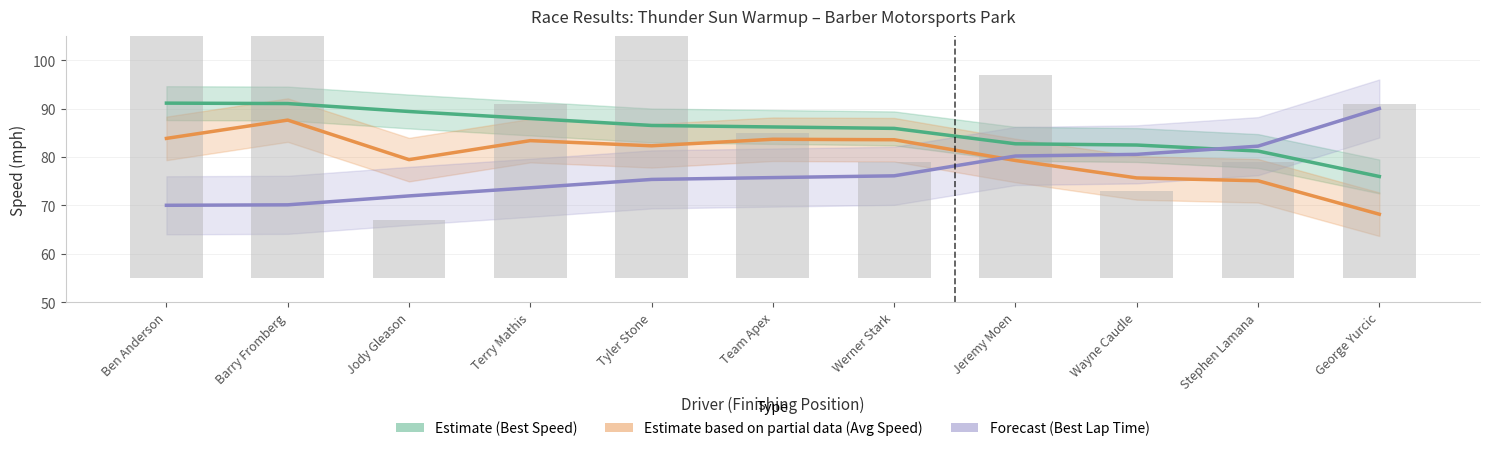

Are the bars horizontal?

No